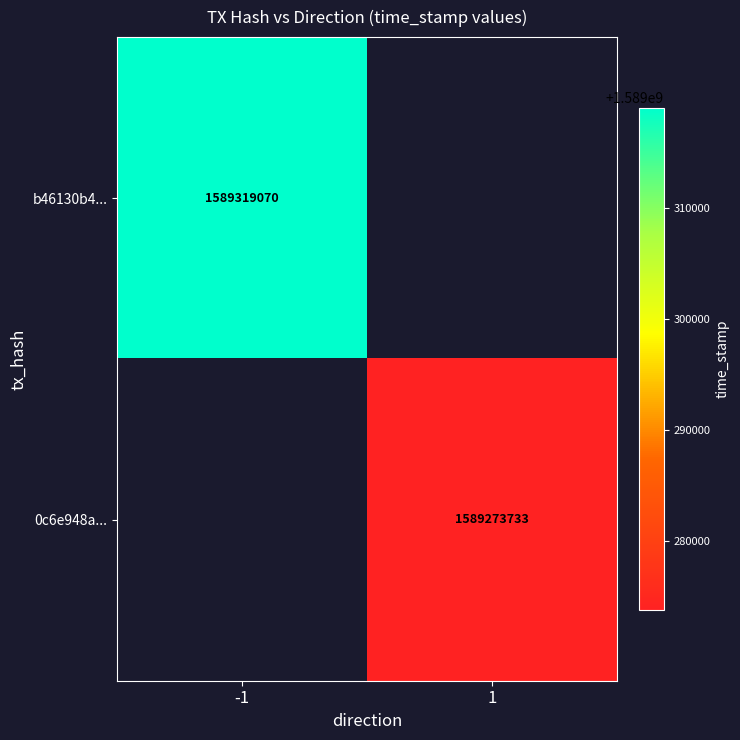

Is it true that b46130b4... equals 2490639155.5 at -1?

False